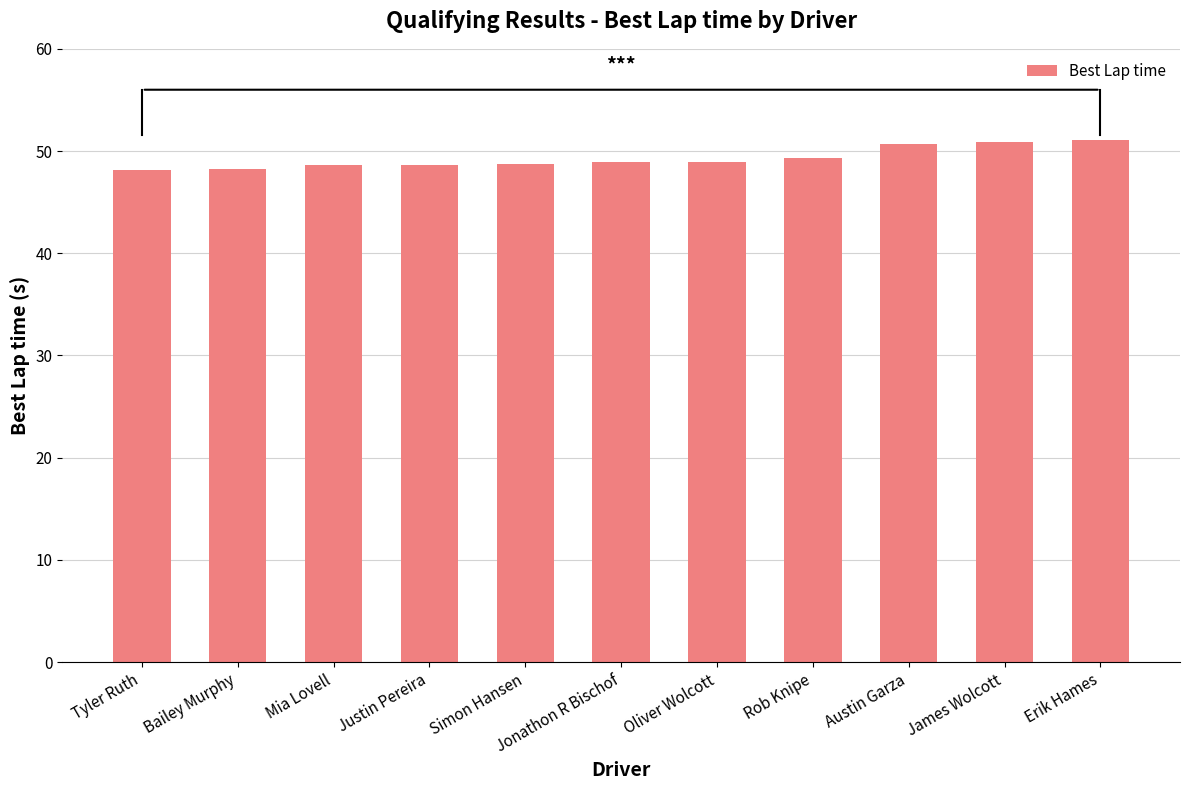

What is the greatest value displayed?

51.1